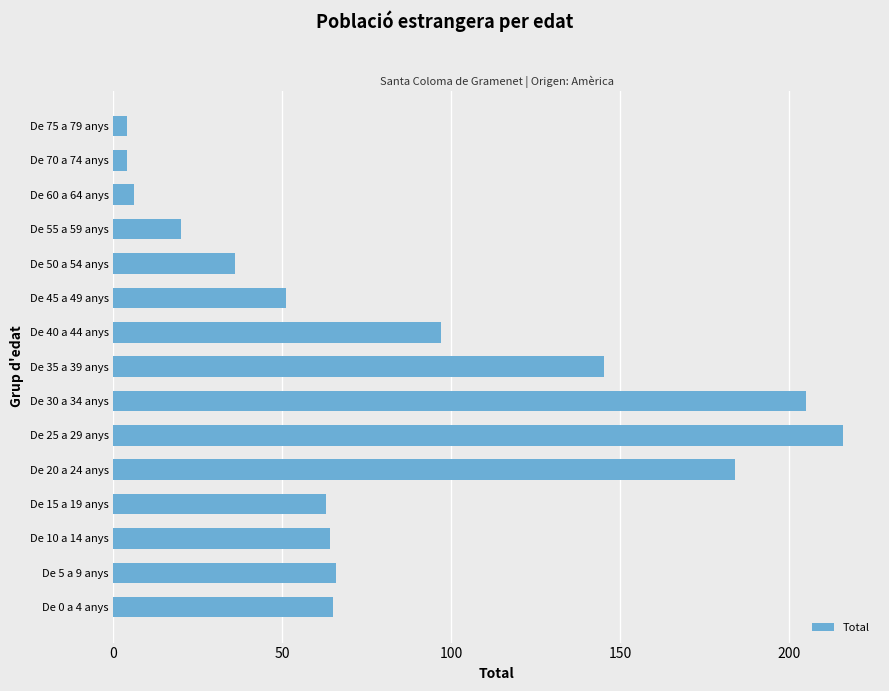

What is the sum of all values?

1226